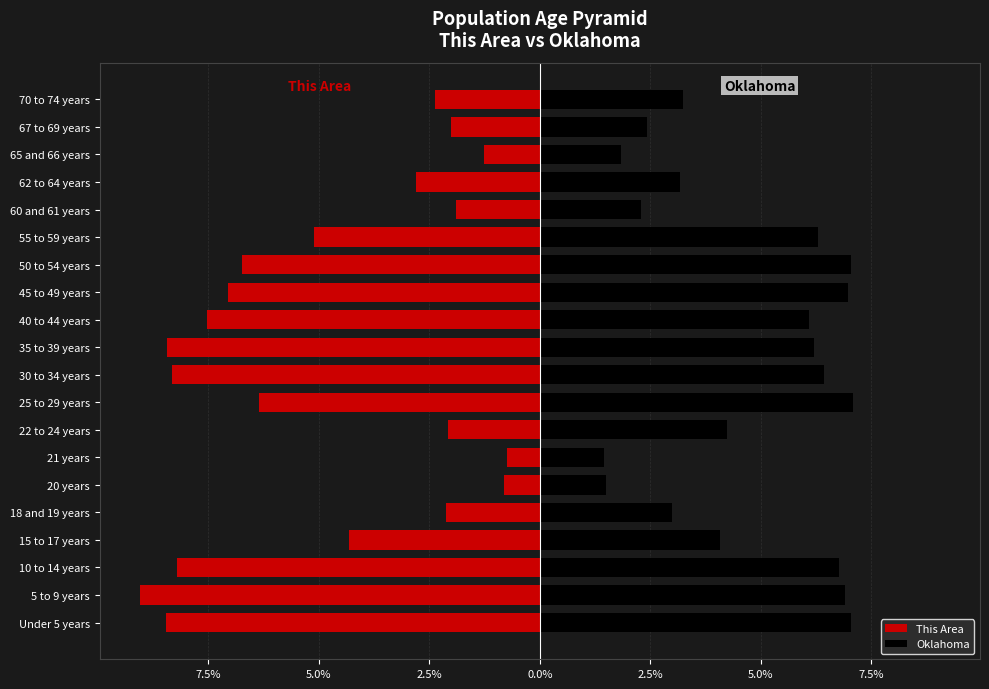

Is it true that Oklahoma equals 3.0 at 18 and 19 years?

True